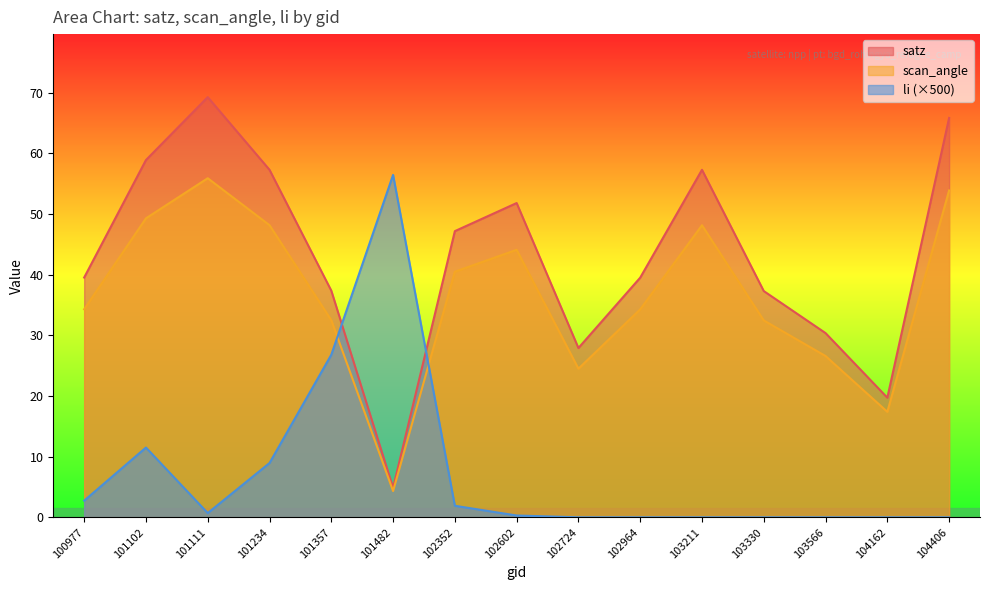

Reading left to right, transcribe all the data shown in this chart.

satz: 39.5	58.9	69.3	57.3	37.4	4.9	47.2	51.8	27.9	39.5	57.3	37.3	30.4	19.7	65.8
scan_angle: 34.3	49.3	55.9	48.2	32.5	4.3	40.5	44.1	24.5	34.3	48.1	32.5	26.6	17.4	53.9
li: 2.8	11.5	0.7	8.9	26.8	56.5	1.9	0.3	0.0	0.0	0.0	0.0	0.0	0.0	0.0